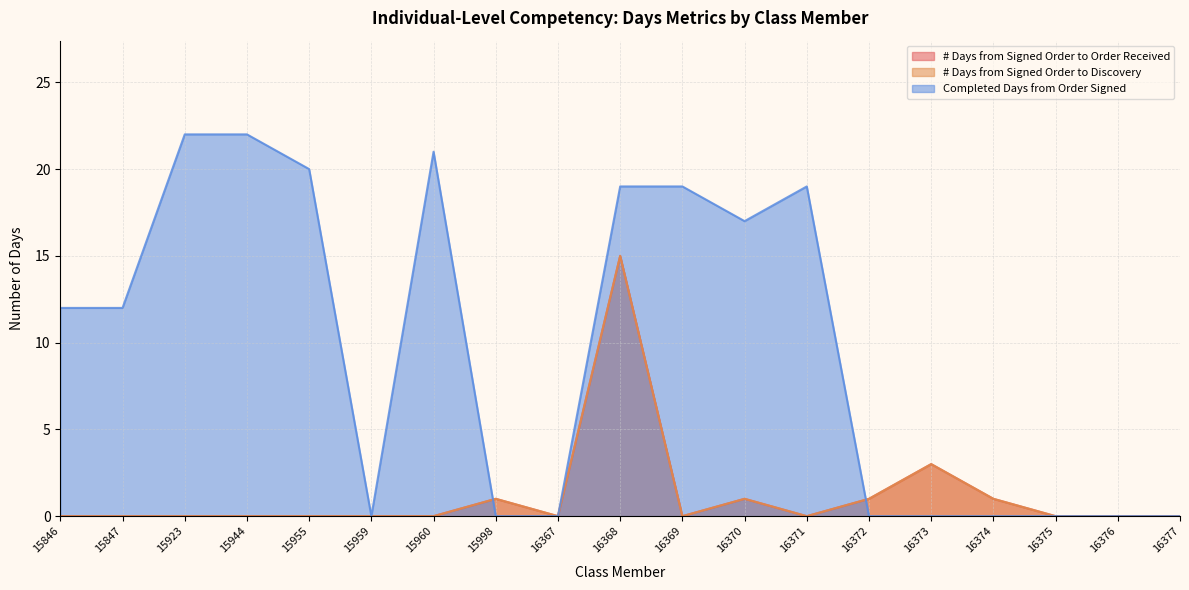

What is the difference between the second highest and second lowest values in the Completed Days from Order Signed series?

22